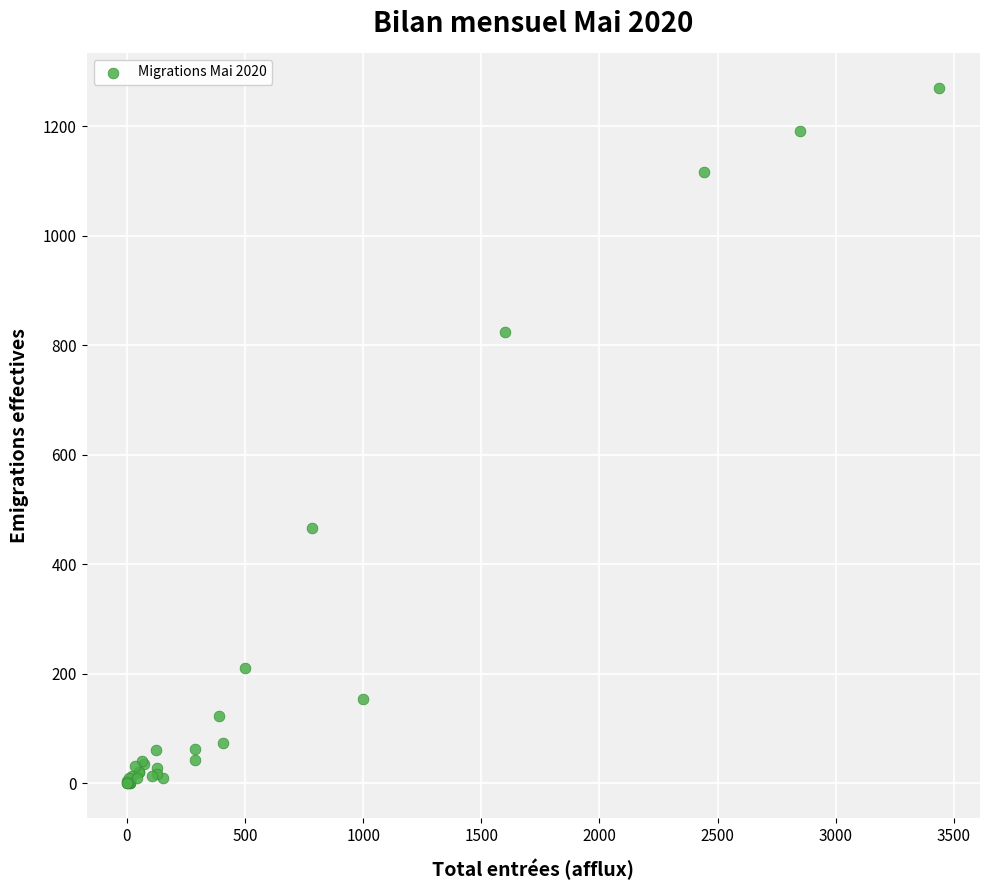

What Y value in the scatter plot is closest to 635?

467